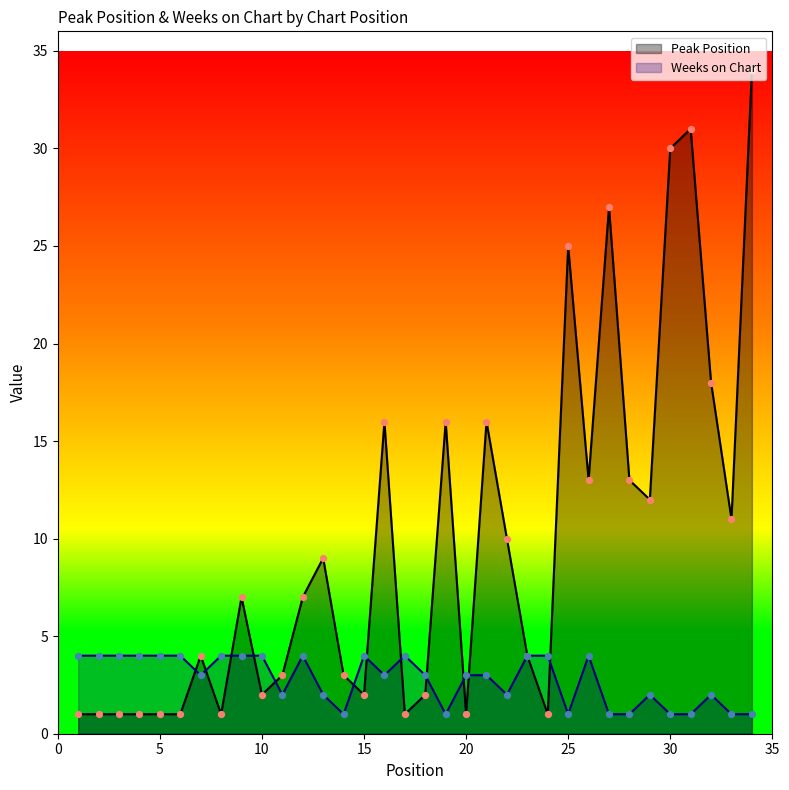

Which series has the largest total across all categories?

Peak Position